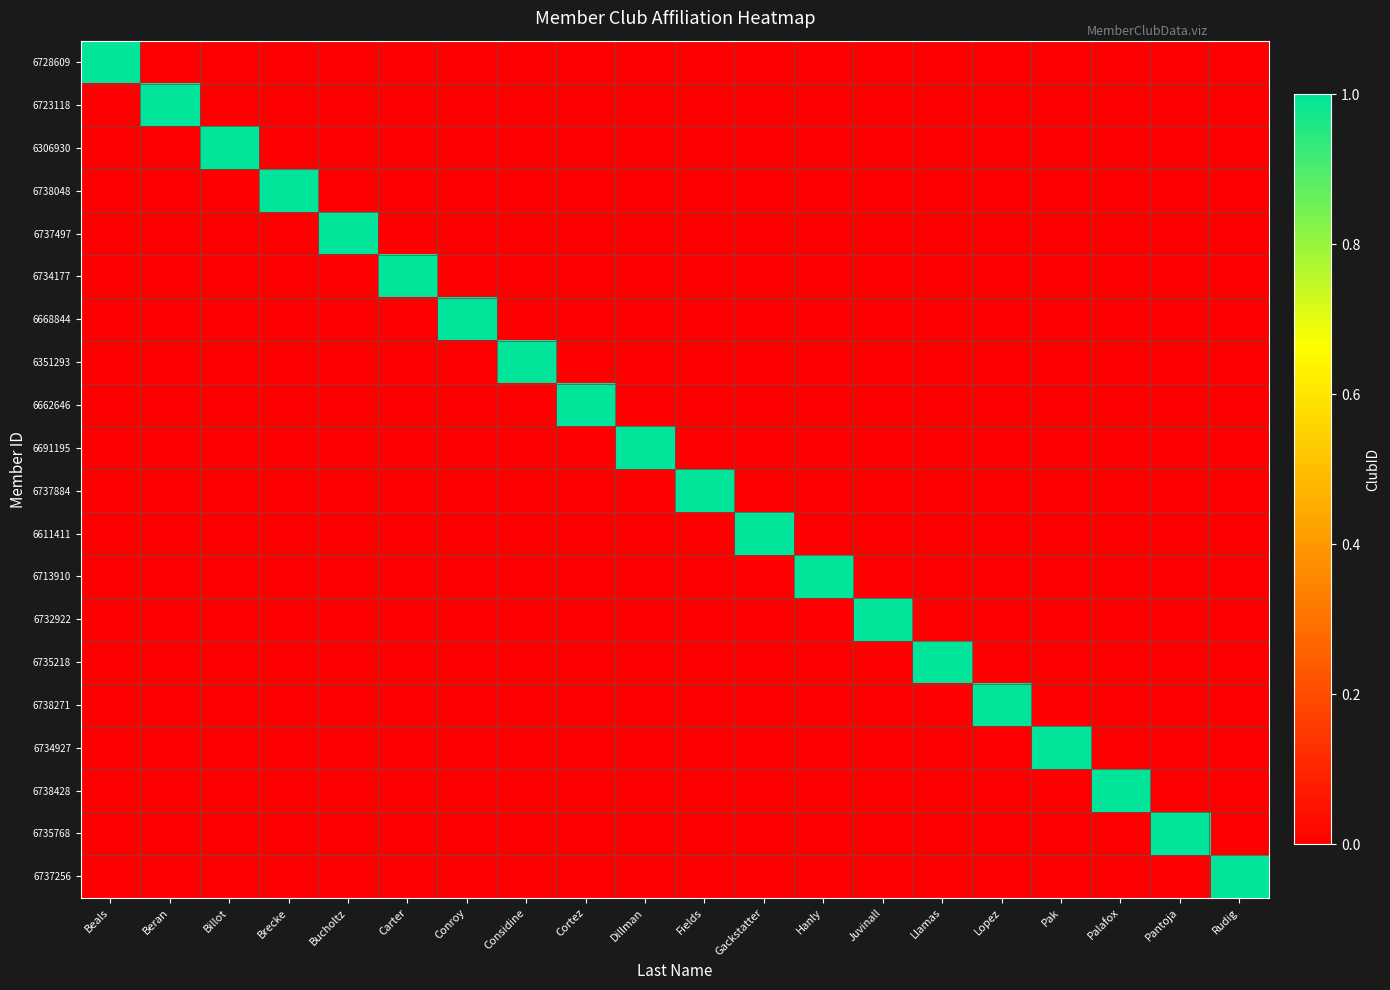

At how many categories does at least one series exceed 0?

20